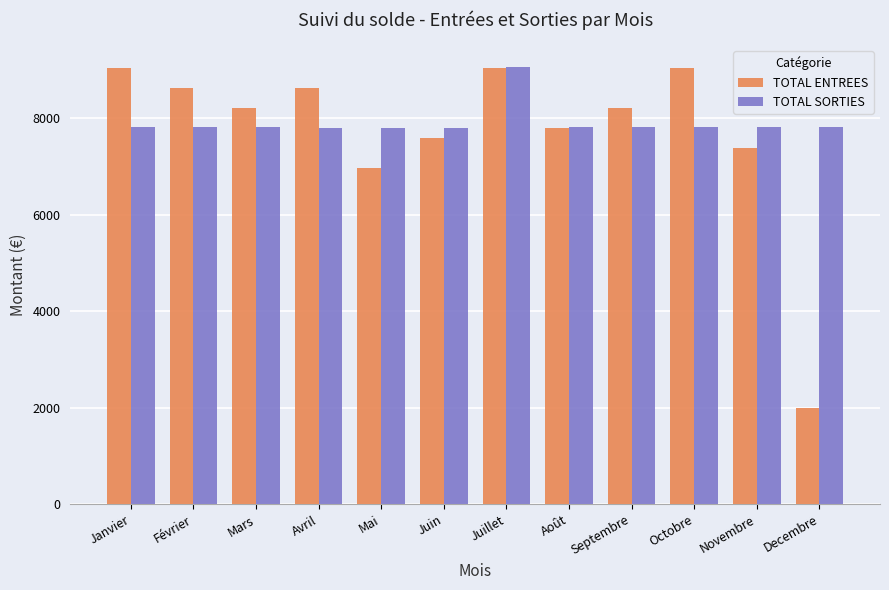

What is the label of the 7th bar from the left?

Juillet